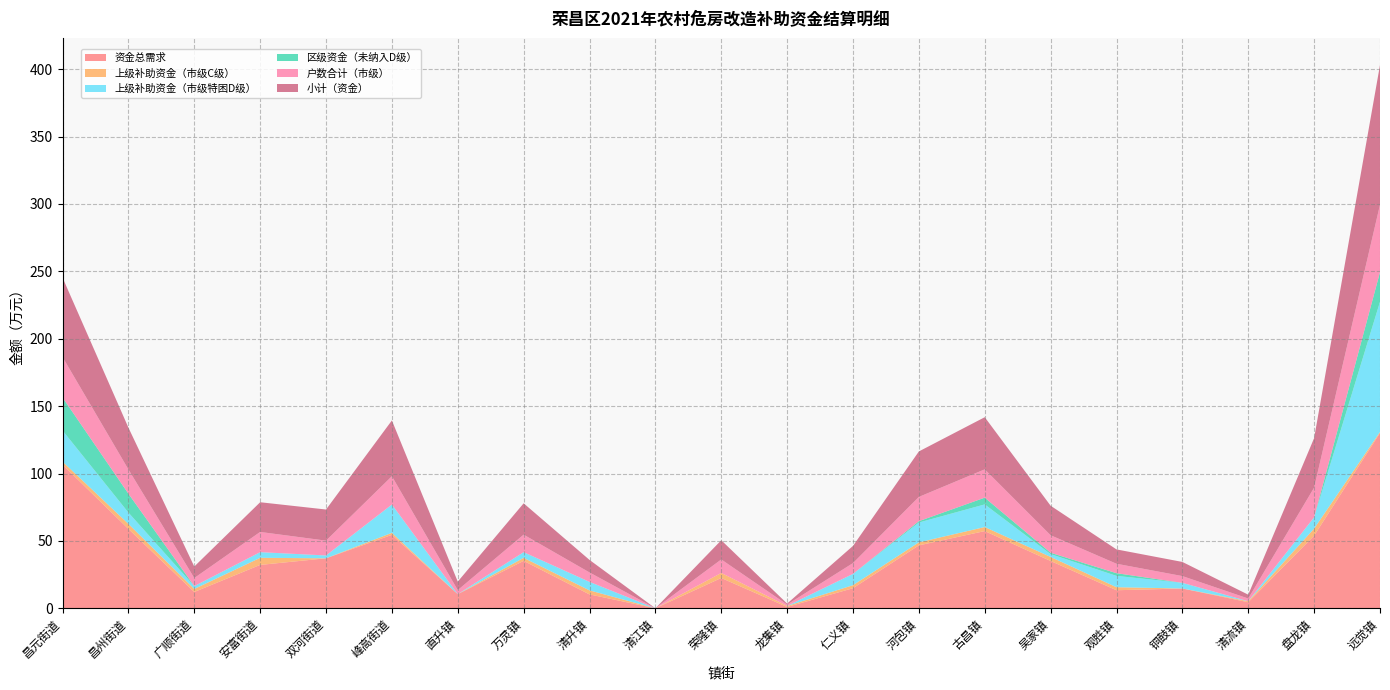

Reading right to left, list all the values displayed in this chart.

资金总需求: 远觉镇=130.1	盘龙镇=53.9	清流镇=4.5	铜鼓镇=14.7	观胜镇=13.4	吴家镇=35.1	古昌镇=57.3	河包镇=46.7	仁义镇=14.9	龙集镇=1.0	荣隆镇=22.5	清江镇=0.0	清升镇=10.3	万灵镇=35.2	直升镇=10.5	峰高街道=54.5	双河街道=37.1	安富街道=32.2	广顺街道=12.1	昌州街道=58.9	昌元街道=106.6
上级补助资金（市级C级）: 远觉镇=0.8	盘龙镇=5.2	清流镇=0.8	铜鼓镇=0.0	观胜镇=2.2	吴家镇=3.0	古昌镇=3.0	河包镇=2.2	仁义镇=2.2	龙集镇=0.8	荣隆镇=3.8	清江镇=0.0	清升镇=3.0	万灵镇=2.2	直升镇=0.0	峰高街道=1.5	双河街道=0.0	安富街道=5.2	广顺街道=2.2	昌州街道=3.8	昌元街道=2.2
上级补助资金（市级特困D级）: 远觉镇=96.6	盘龙镇=8.4	清流镇=0.0	铜鼓镇=4.2	观胜镇=8.4	吴家镇=2.1	古昌镇=16.8	河包镇=14.7	仁义镇=8.4	龙集镇=0.0	荣隆镇=0.0	清江镇=0.0	清升镇=6.3	万灵镇=4.2	直升镇=0.0	峰高街道=21.0	双河街道=2.1	安富街道=4.2	广顺街道=2.1	昌州街道=8.4	昌元街道=23.1
区级资金（未纳入D级）: 远觉镇=22.0	盘龙镇=0.0	清流镇=0.0	铜鼓镇=0.0	观胜镇=2.0	吴家镇=1.0	古昌镇=5.0	河包镇=1.0	仁义镇=0.0	龙集镇=0.0	荣隆镇=0.0	清江镇=0.0	清升镇=0.0	万灵镇=0.0	直升镇=0.0	峰高街道=0.0	双河街道=0.0	安富街道=0.0	广顺街道=0.0	昌州街道=14.0	昌元街道=24.5
户数合计（市级）: 远觉镇=50.0	盘龙镇=22.0	清流镇=2.0	铜鼓镇=5.0	观胜镇=7.0	吴家镇=13.0	古昌镇=21.0	河包镇=18.0	仁义镇=8.0	龙集镇=1.0	荣隆镇=10.0	清江镇=0.0	清升镇=7.0	万灵镇=13.0	直升镇=3.0	峰高街道=21.0	双河街道=11.0	安富街道=15.0	广顺街道=6.0	昌州街道=18.0	昌元街道=30.0
小计（资金）: 远觉镇=103.7	盘龙镇=36.8	清流镇=2.9	铜鼓镇=10.5	观胜镇=10.7	吴家镇=21.9	古昌镇=38.7	河包镇=33.8	仁义镇=12.8	龙集镇=0.8	荣隆镇=14.2	清江镇=0.0	清升镇=9.3	万灵镇=23.2	直升镇=6.3	峰高街道=41.4	双河街道=23.1	安富街道=22.1	广顺街道=8.6	昌州街道=31.1	昌元街道=59.0